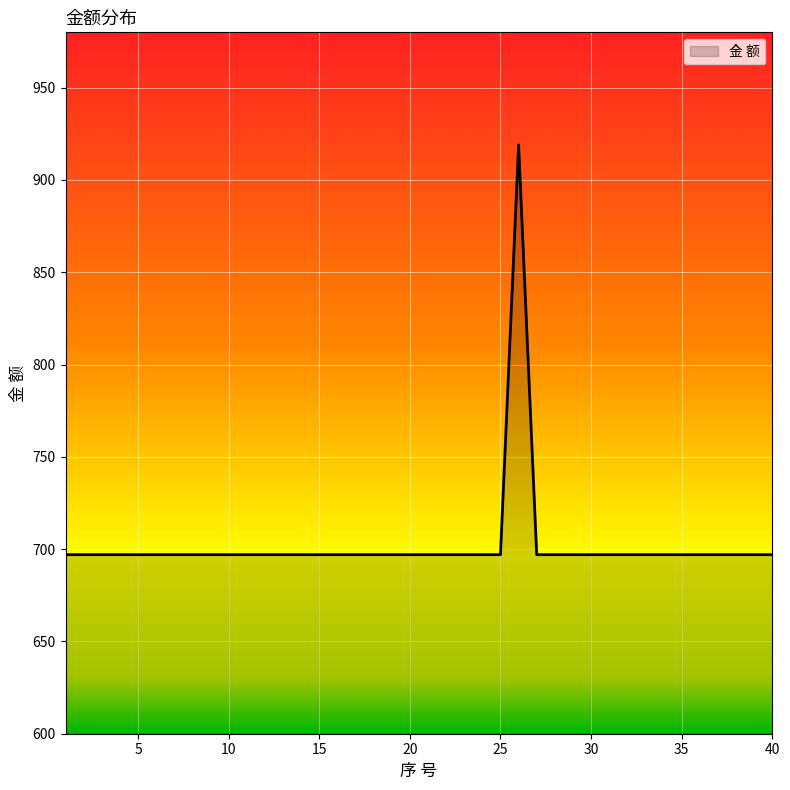

What is the sum of all values?

28102